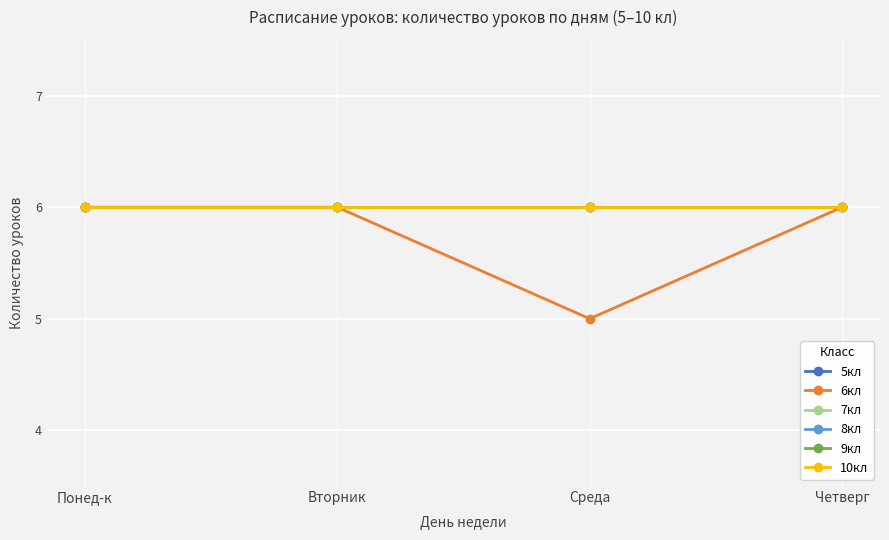

What is the spread (max minus min) of values at Среда?

1